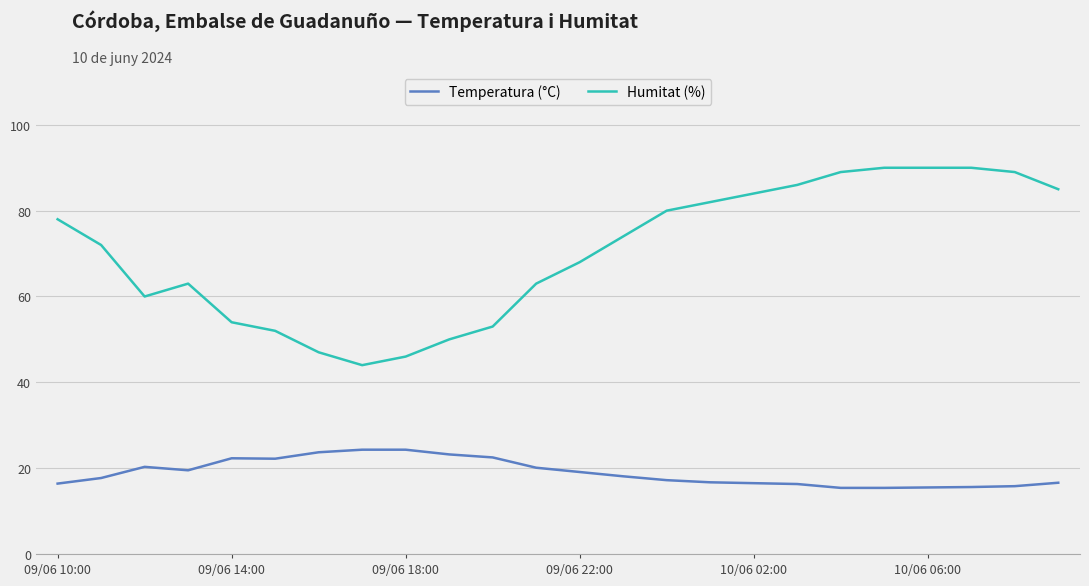

Which series has the largest total across all categories?

Humitat (%)